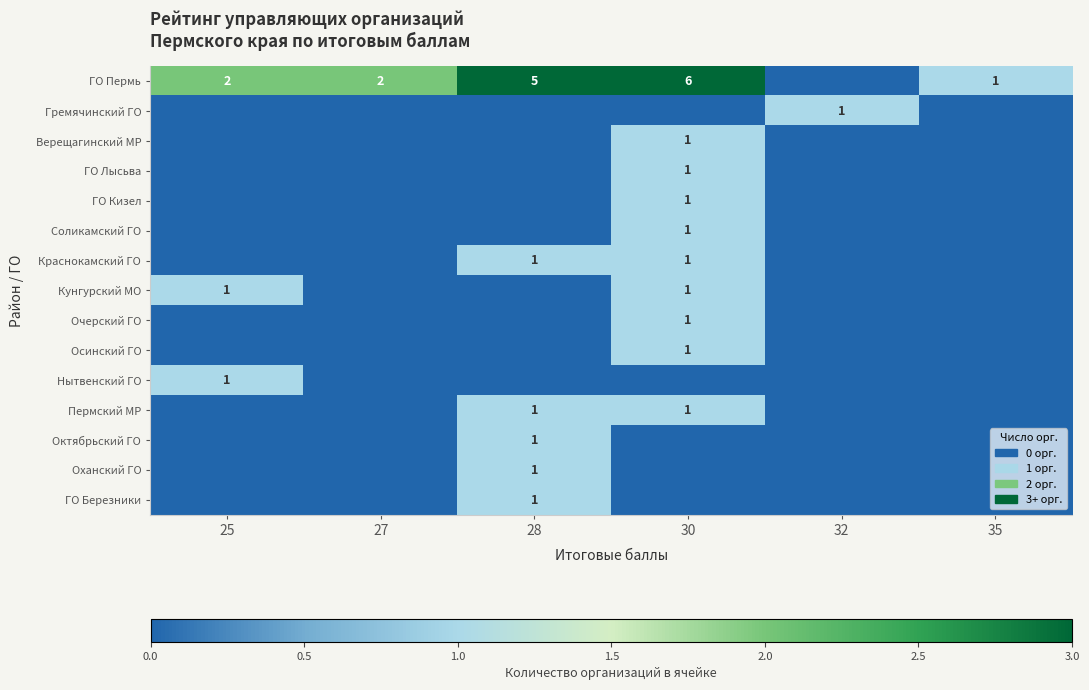

True or false: Кунгурский МО has a value of 1 at 25.

True